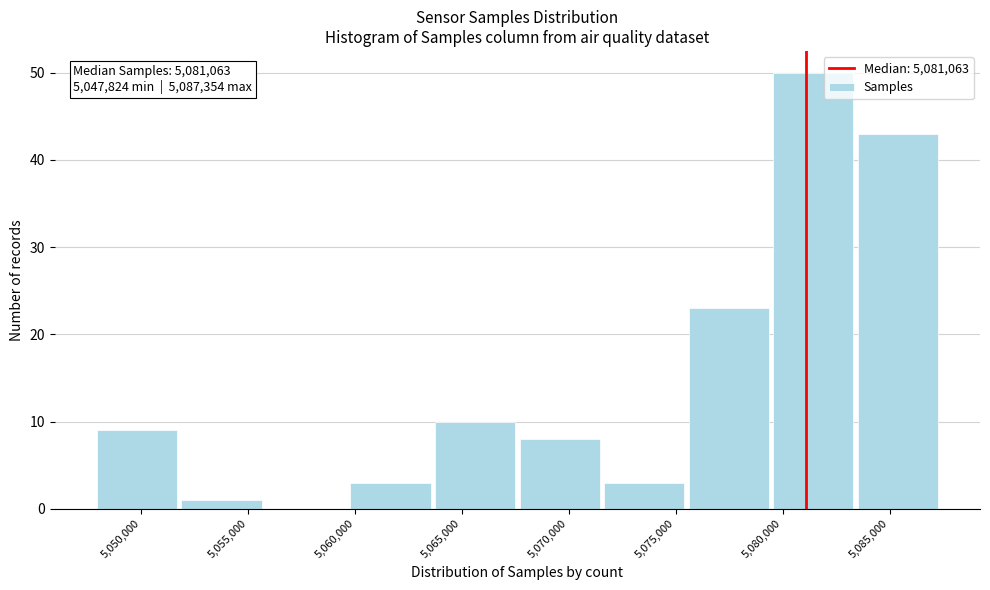

Over which range of the x-axis is the bar tallest?

5079500 to 5083500